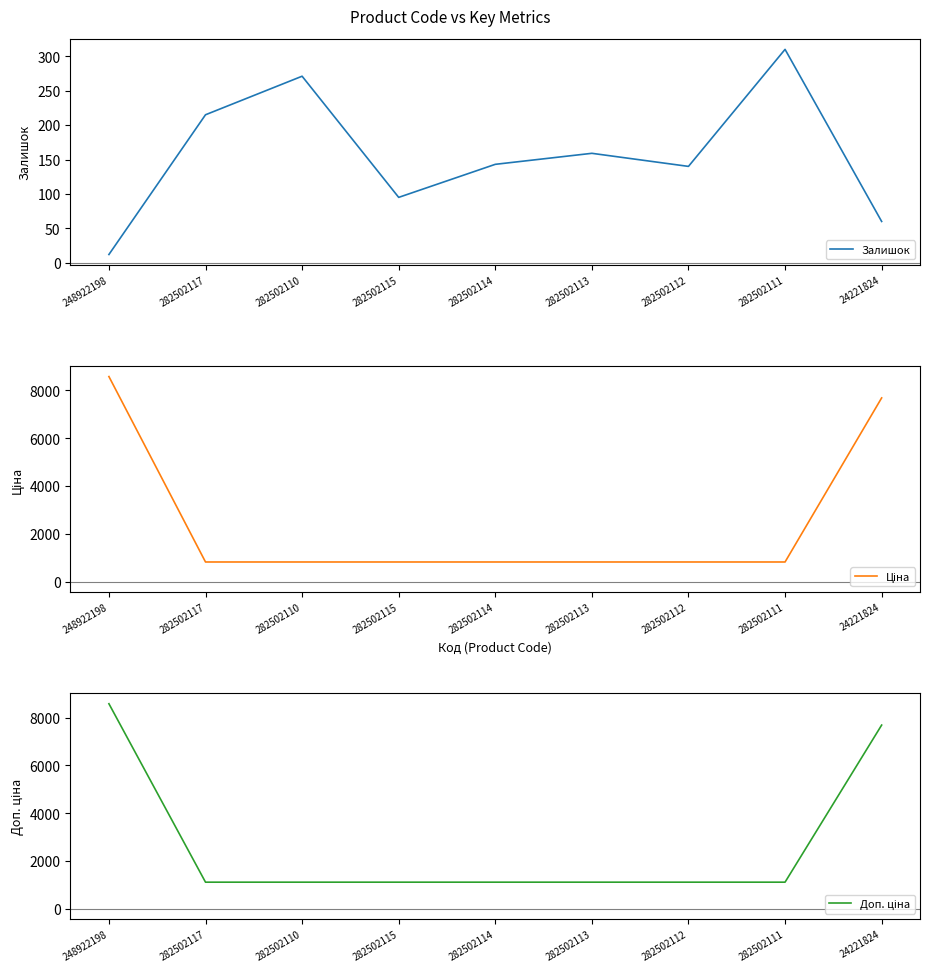

How many lines are shown in the chart?

3